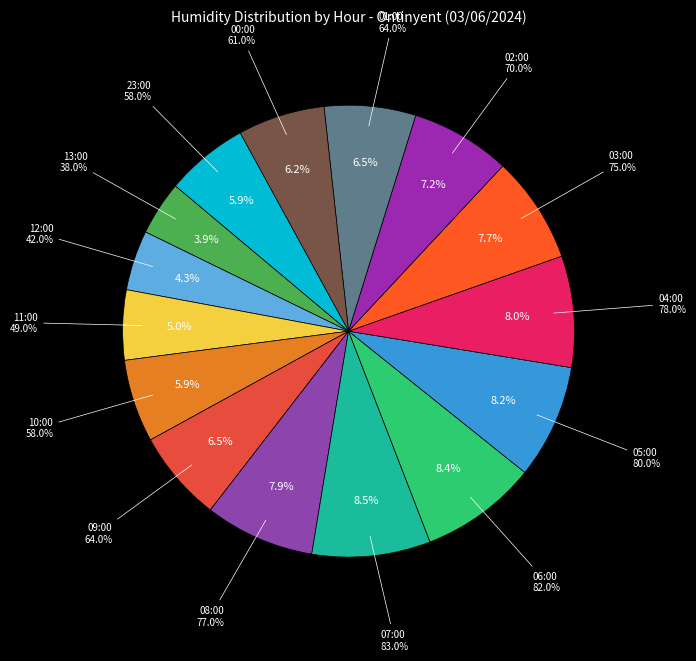

To the nearest percent, what is the combined percentage of 09:00 and 03:00?

14%